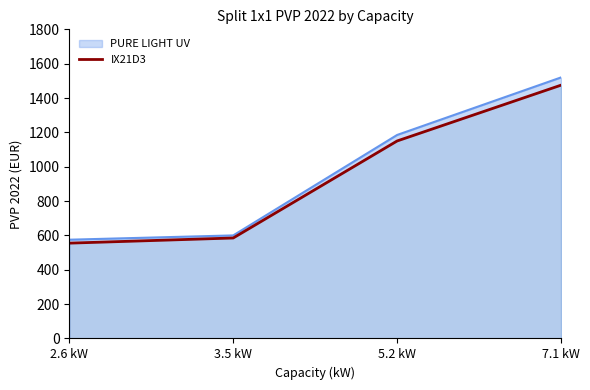

Count the number of categories in the chart.

4